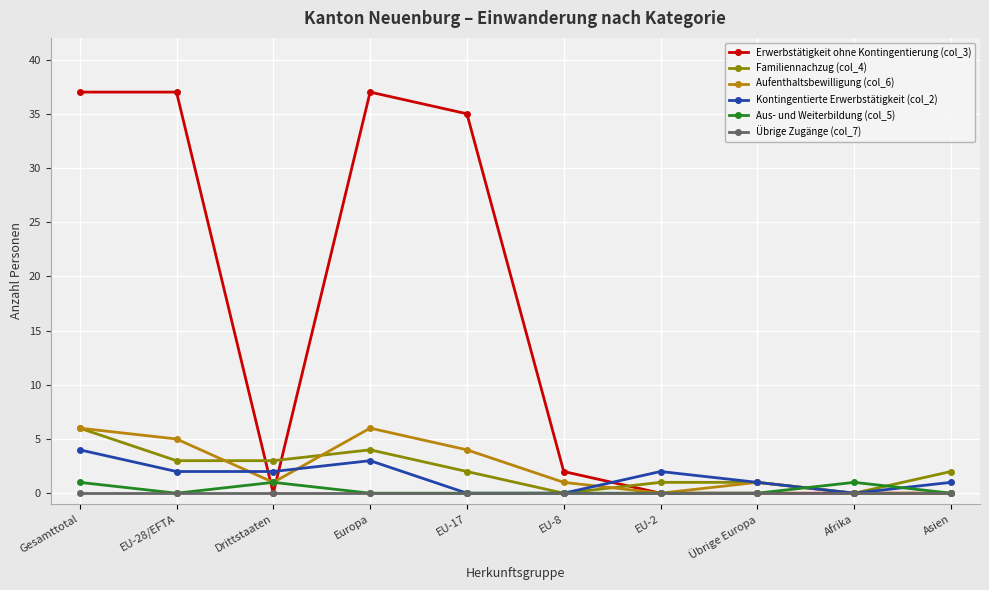

Is it true that Kontingentierte Erwerbstätigkeit (col_2) equals 2 at Drittstaaten?

True